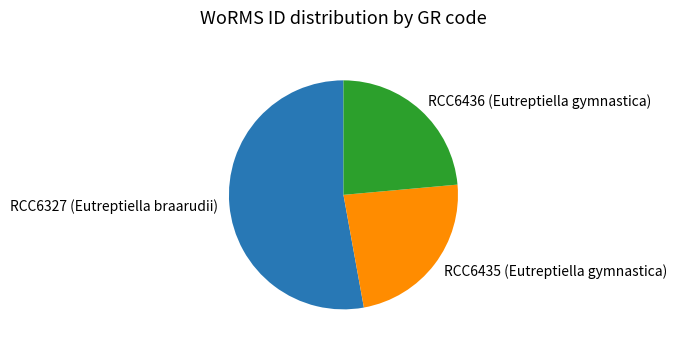

Is RCC6436 (Eutreptiella gymnastica) the majority of the pie?

No